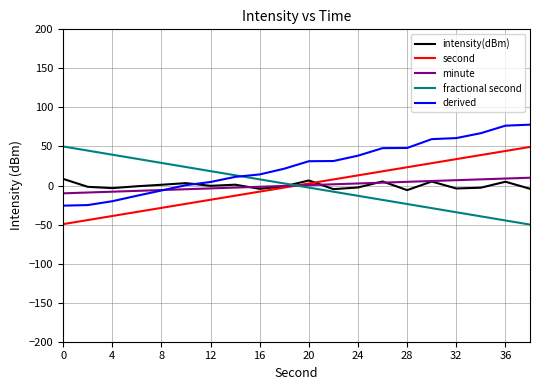

How many series are shown in this chart?

5